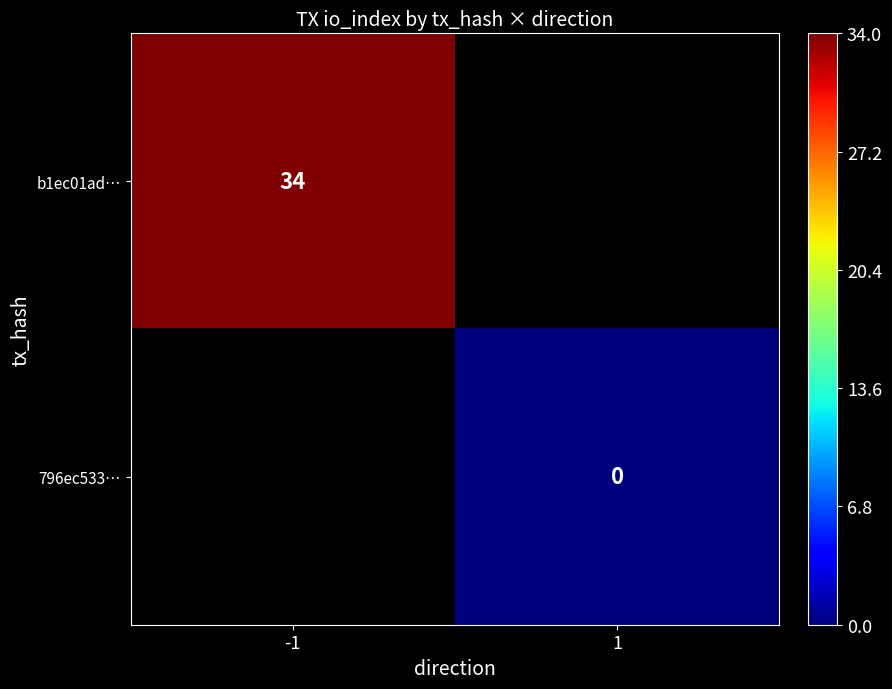

Is the value of 796ec533… at 1 greater than the value of b1ec01ad… at -1?

No